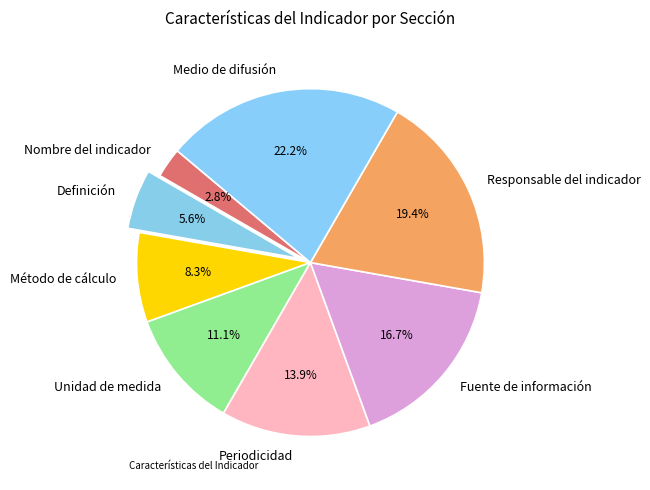

What percentage is the Nombre del indicador slice, to the nearest percent?

3%